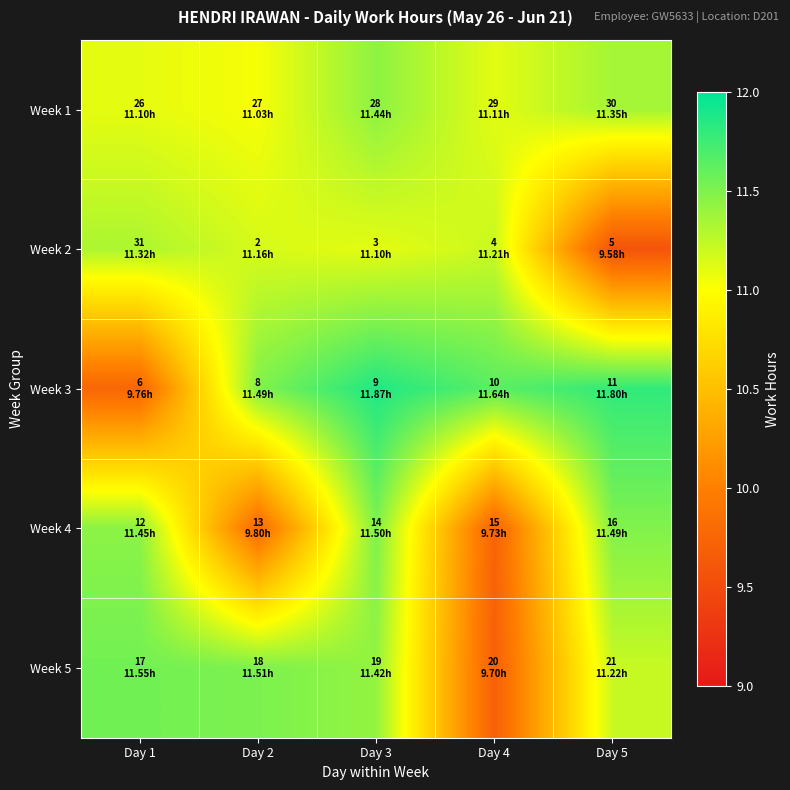

Between Day 2 and Day 5, which is larger?

Day 5